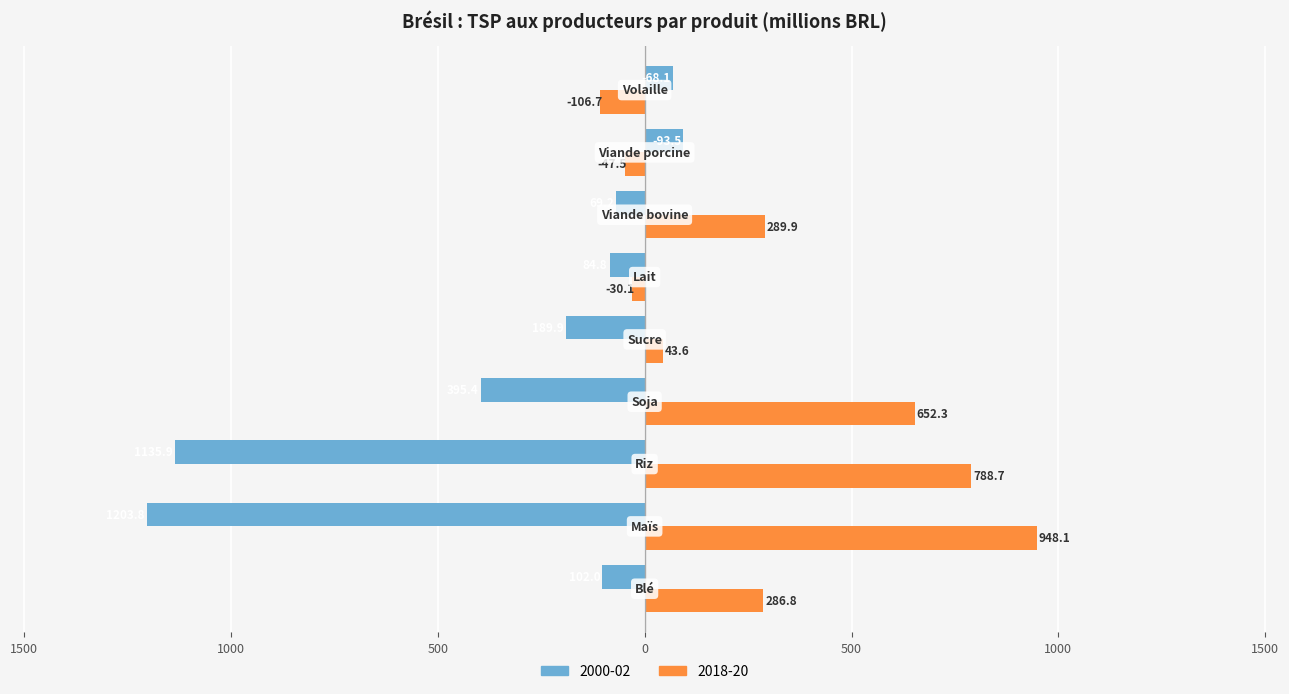

What are all the series names shown in the legend?

2000-02, 2018-20